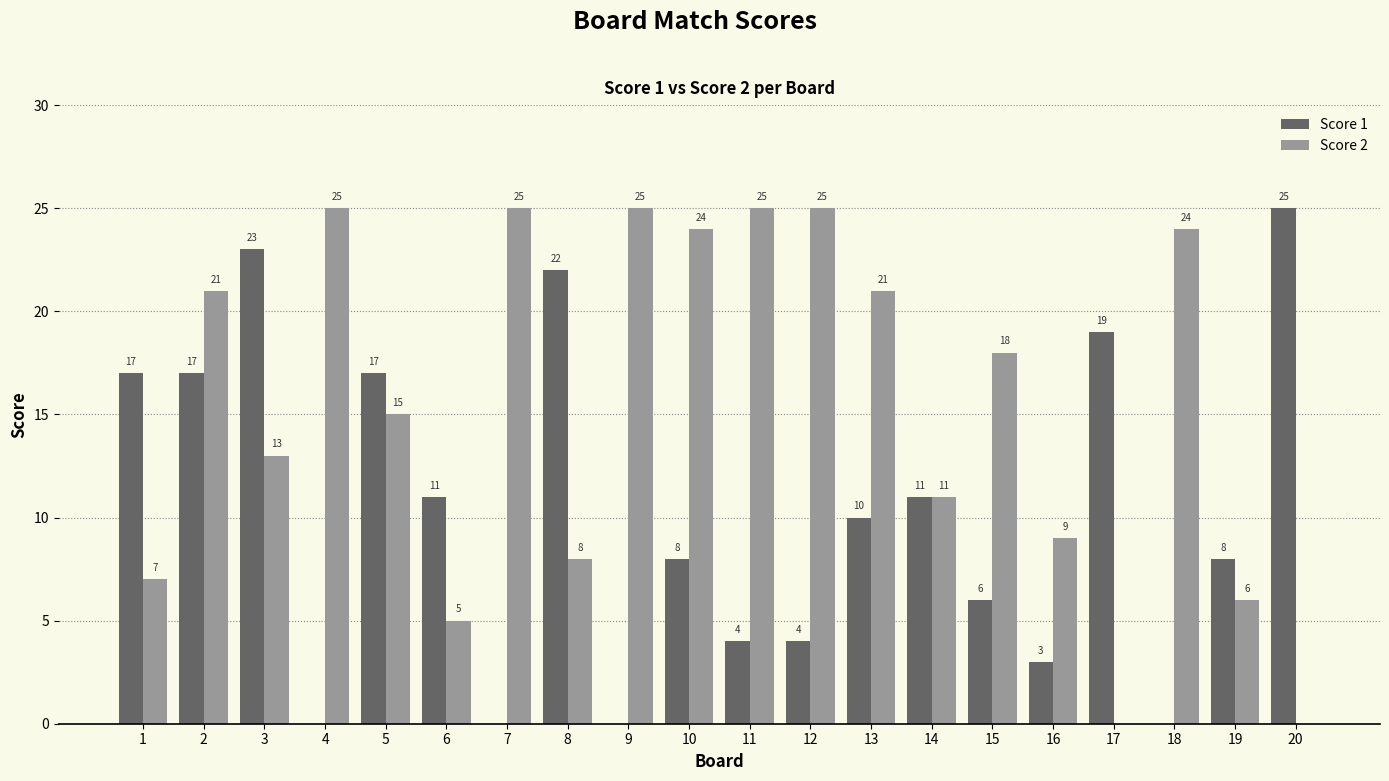

What is the greatest value displayed?

25